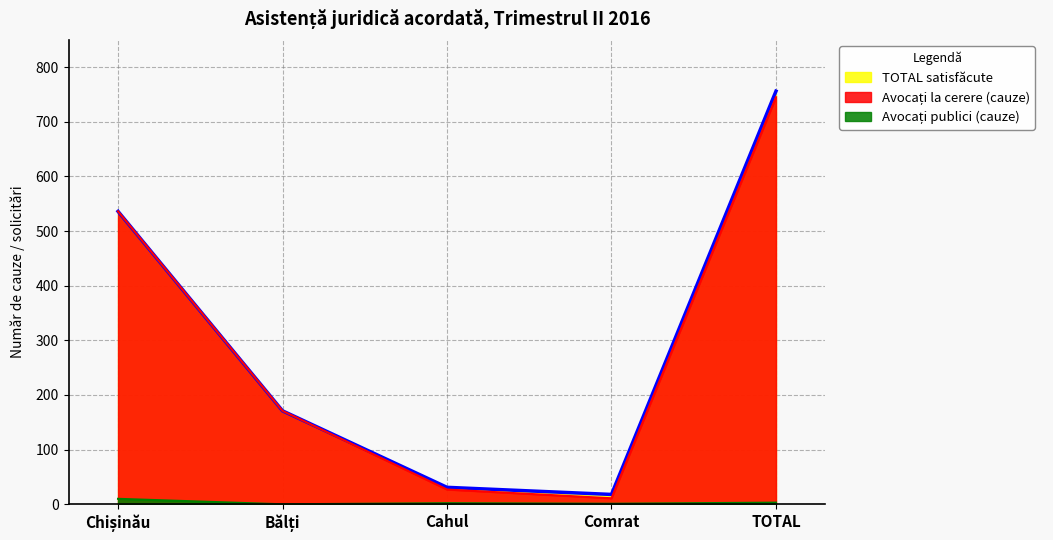

What is the label of the 4th point from the left?

Comrat